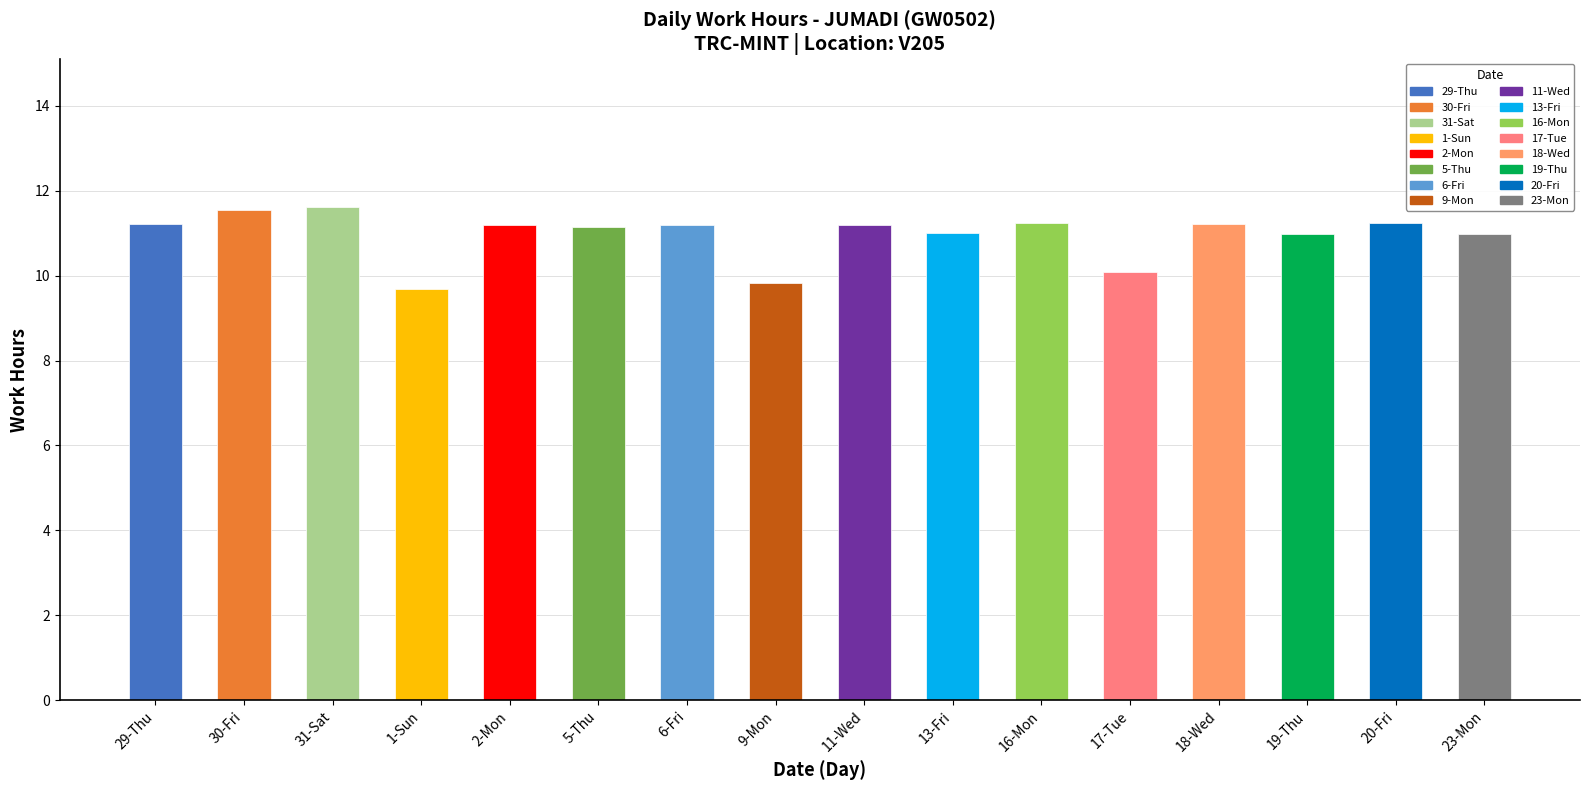

What is the smallest value displayed?

9.7